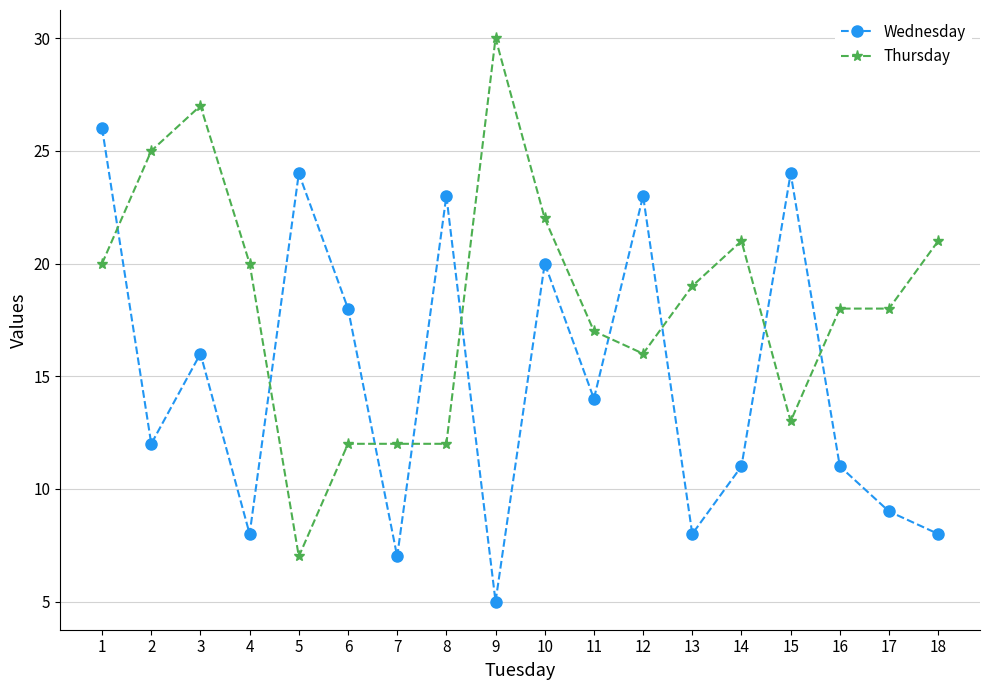

Between which two adjacent categories do Wednesday and Thursday first intersect?

1 and 2